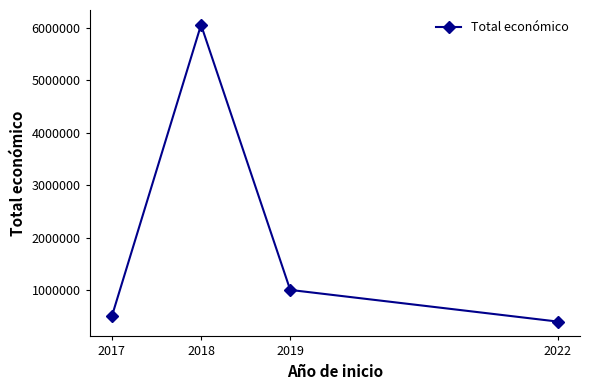

What is the difference between the values at 2022 and 2017?

102142